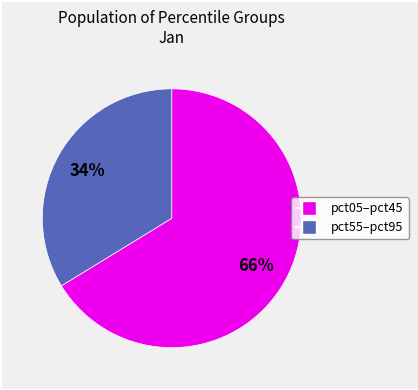

Does any single category account for the majority?

Yes